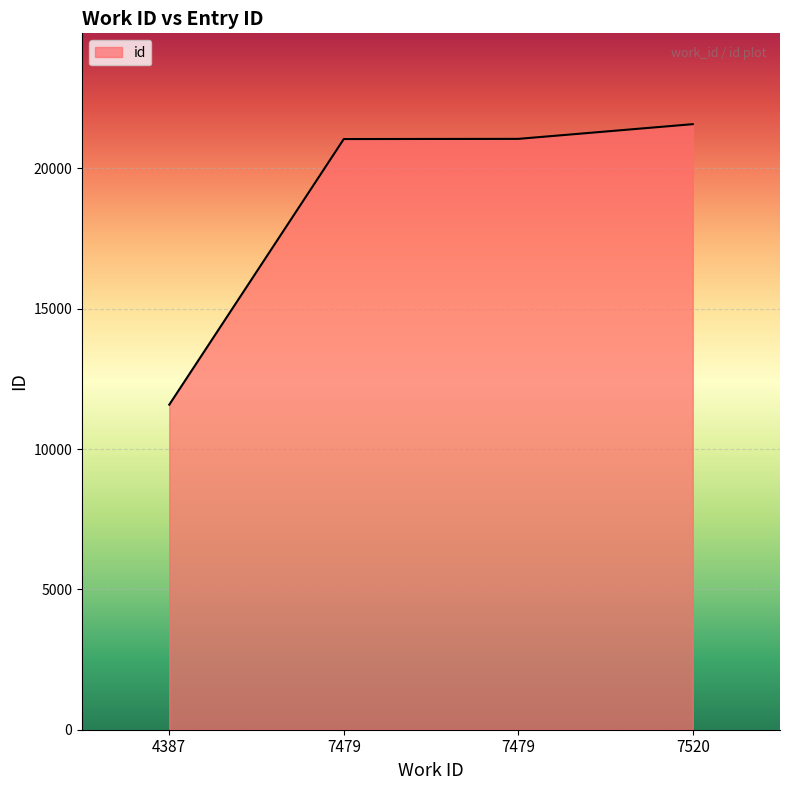

What value does the data have at 4387?

11581